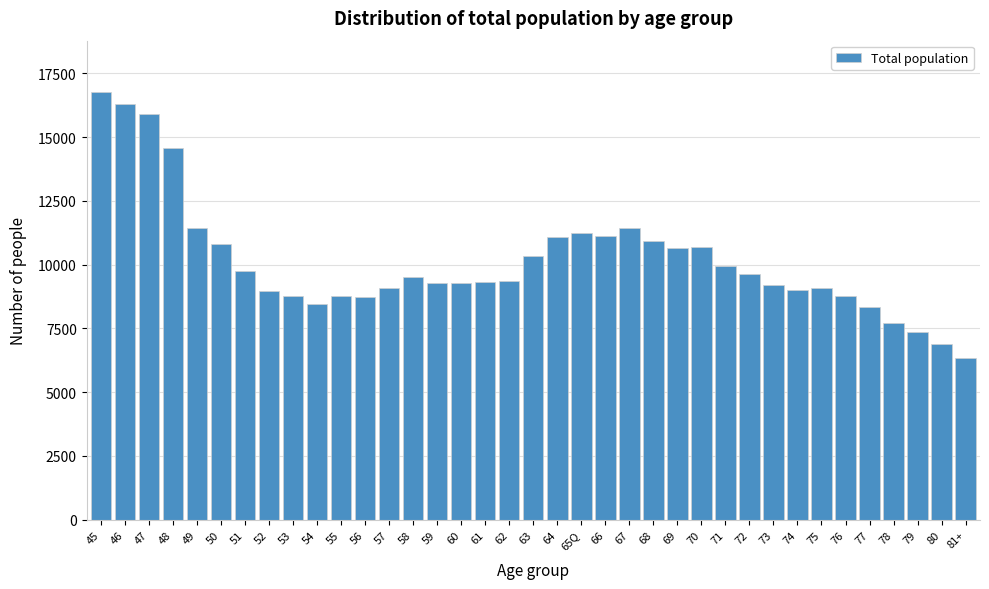

The value at 70 is 10679. True or false?

True